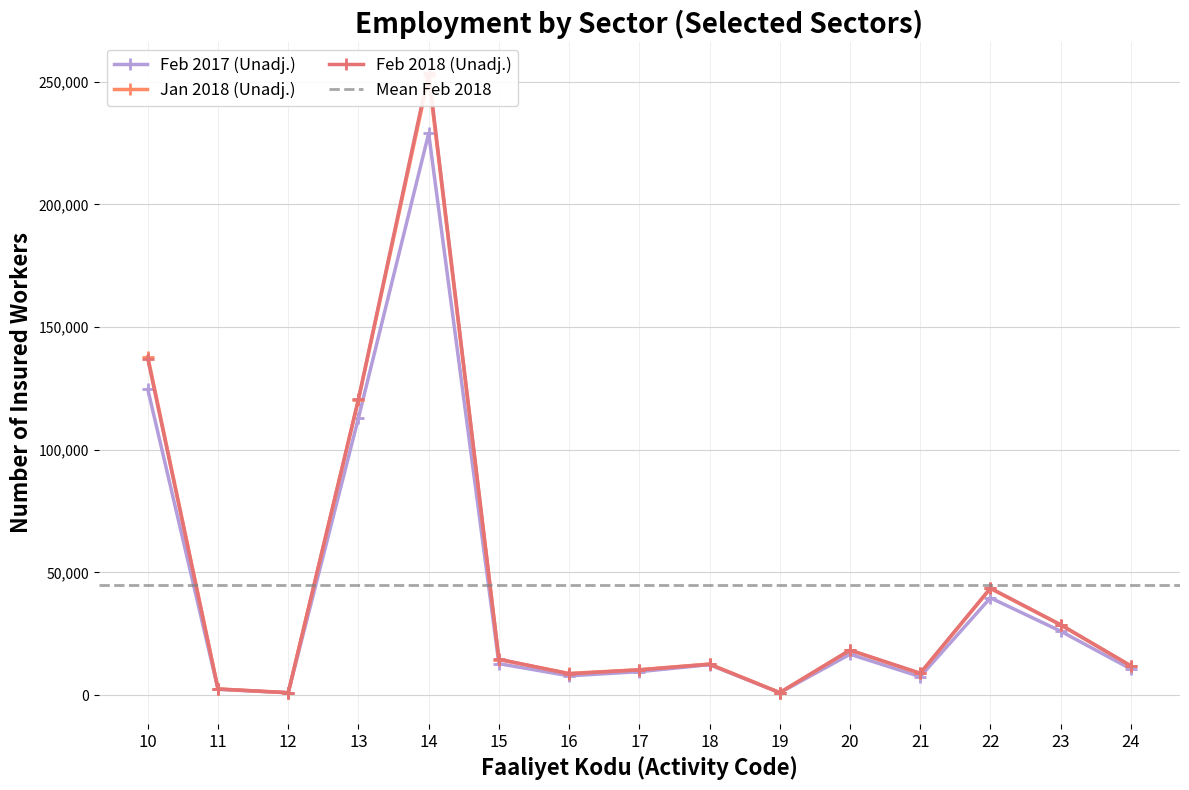

Count the number of data series in this chart.

3